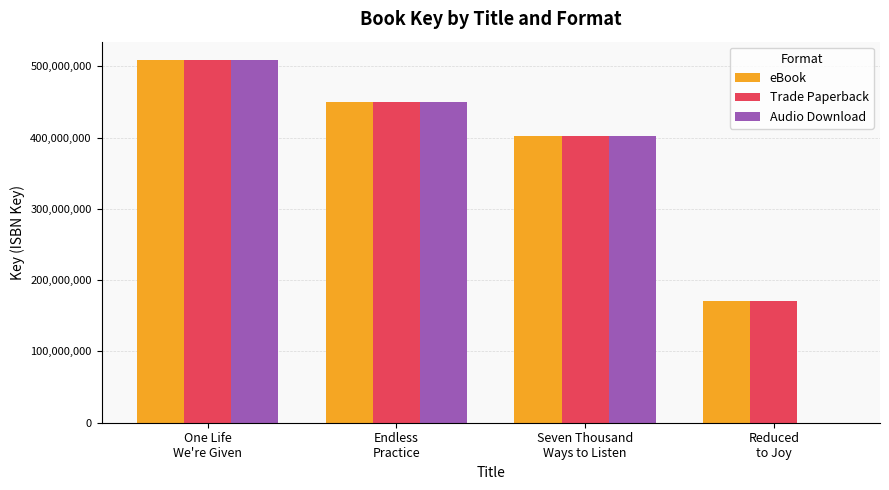

How many groups of bars are there?

4